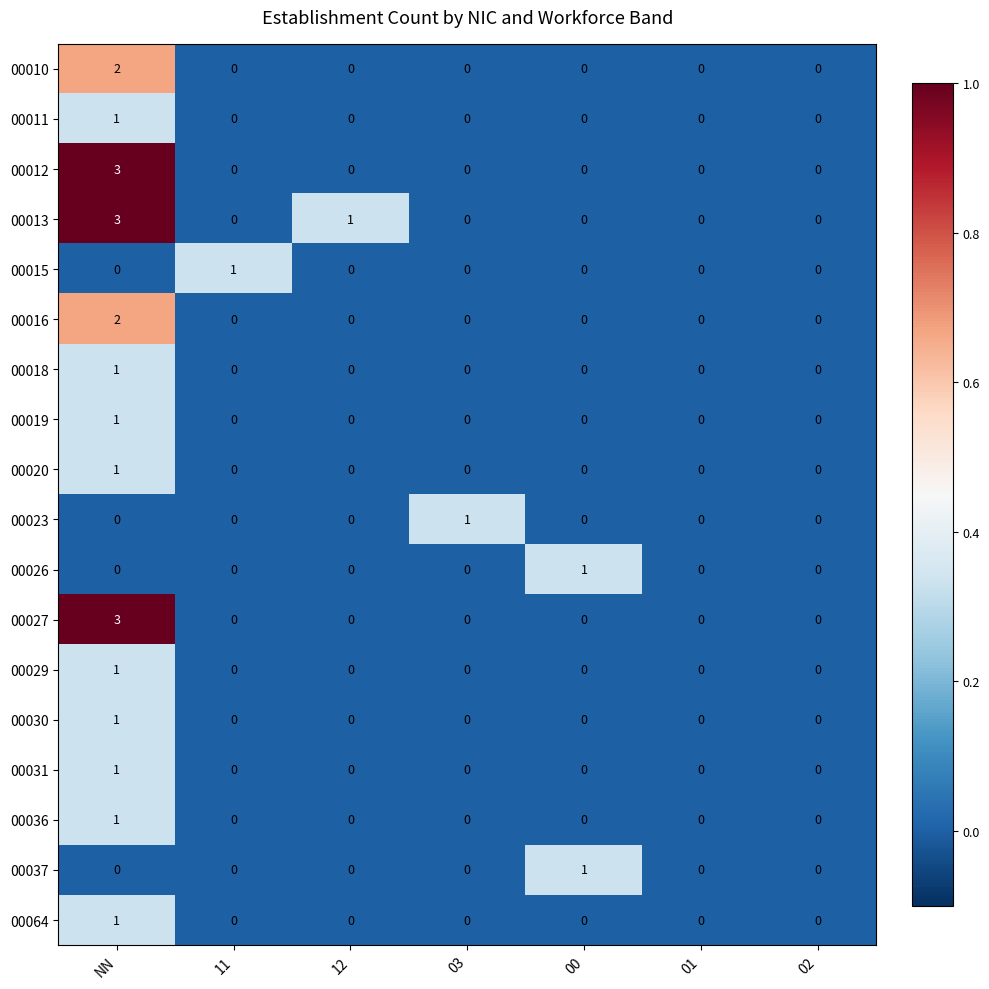

What is the greatest value displayed?

3